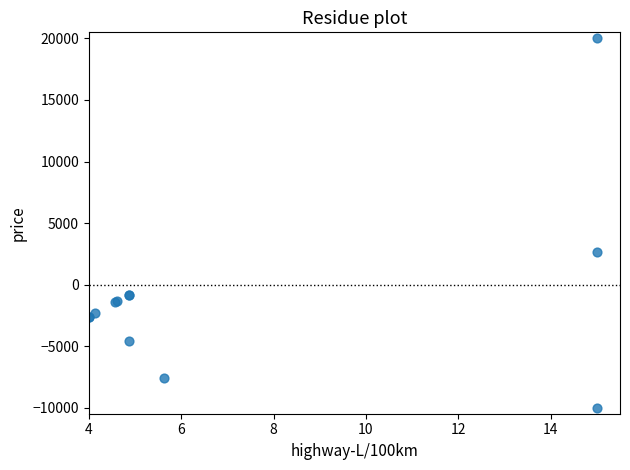

What Y value in the scatter plot is closest to 5000?

2648.7